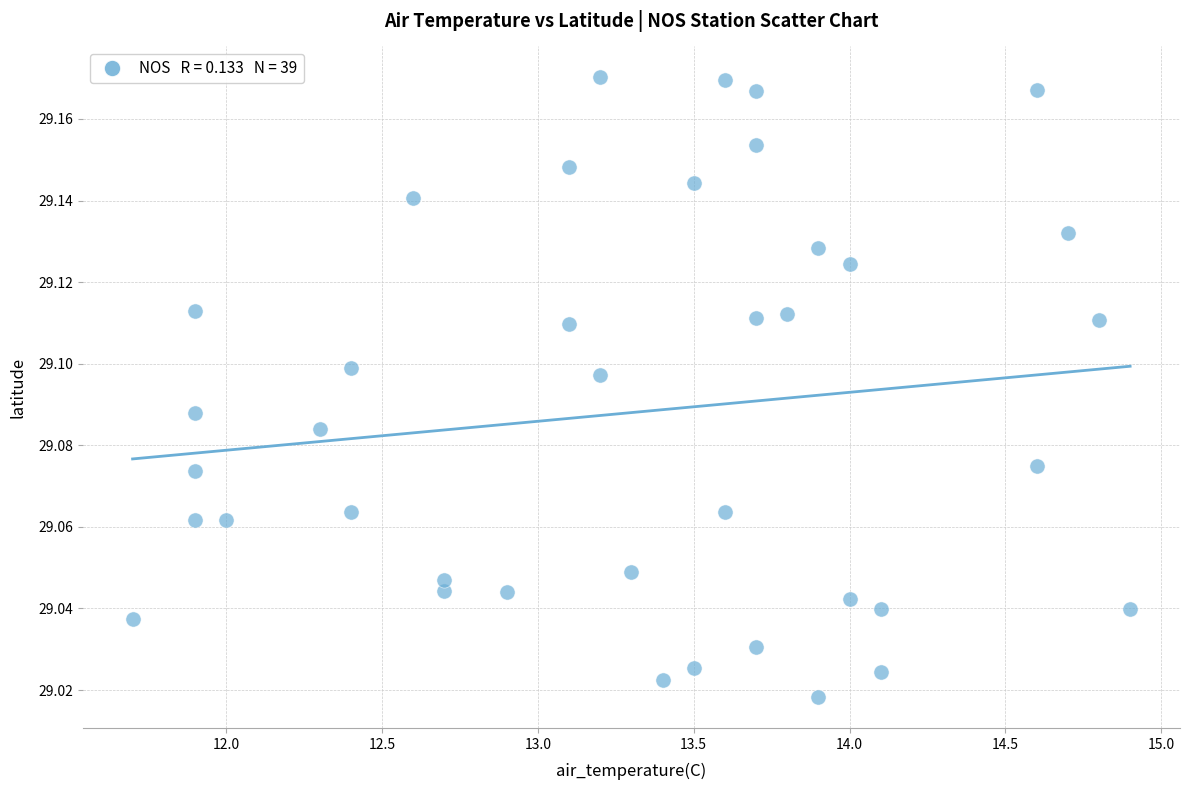

What is the range of X values (max minus min)?

3.2